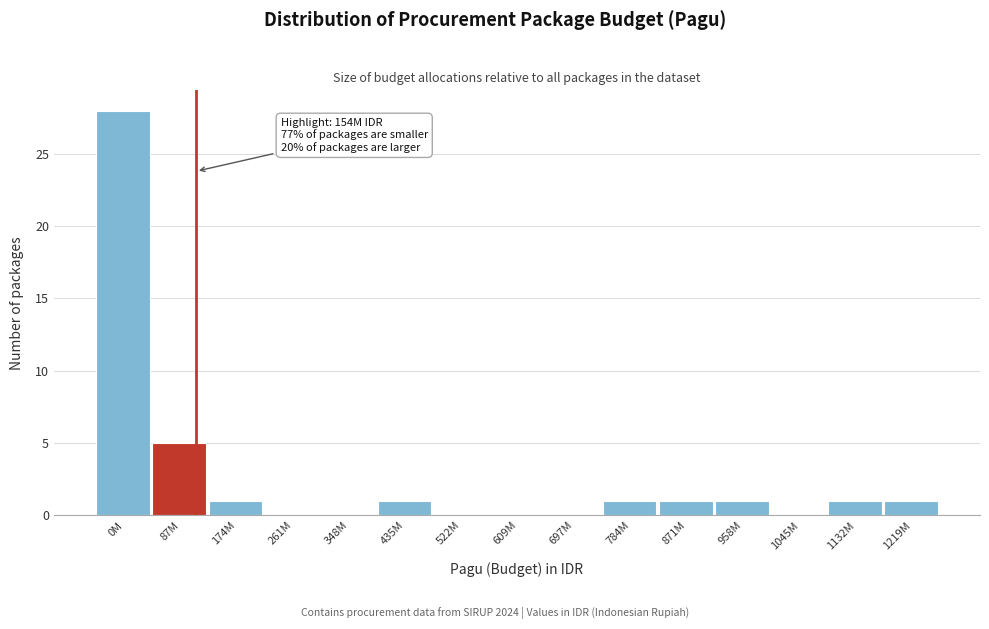

Reading left to right, list all the values displayed in this chart.

0M=28	87M=5	174M=1	261M=0	348M=0	435M=1	522M=0	609M=0	697M=0	784M=1	871M=1	958M=1	1045M=0	1132M=1	1219M=1